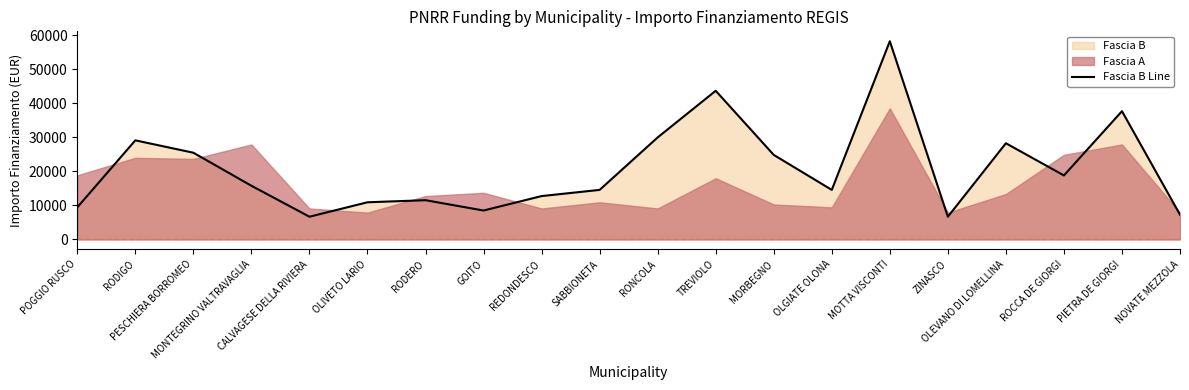

How many lines are shown in the chart?

1